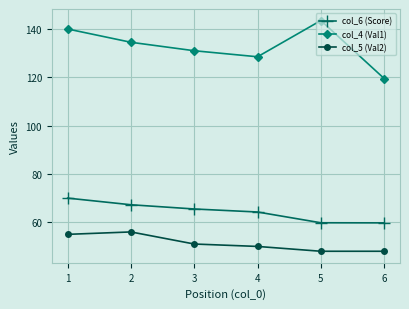

What is the minimum value shown in the chart?

48.0